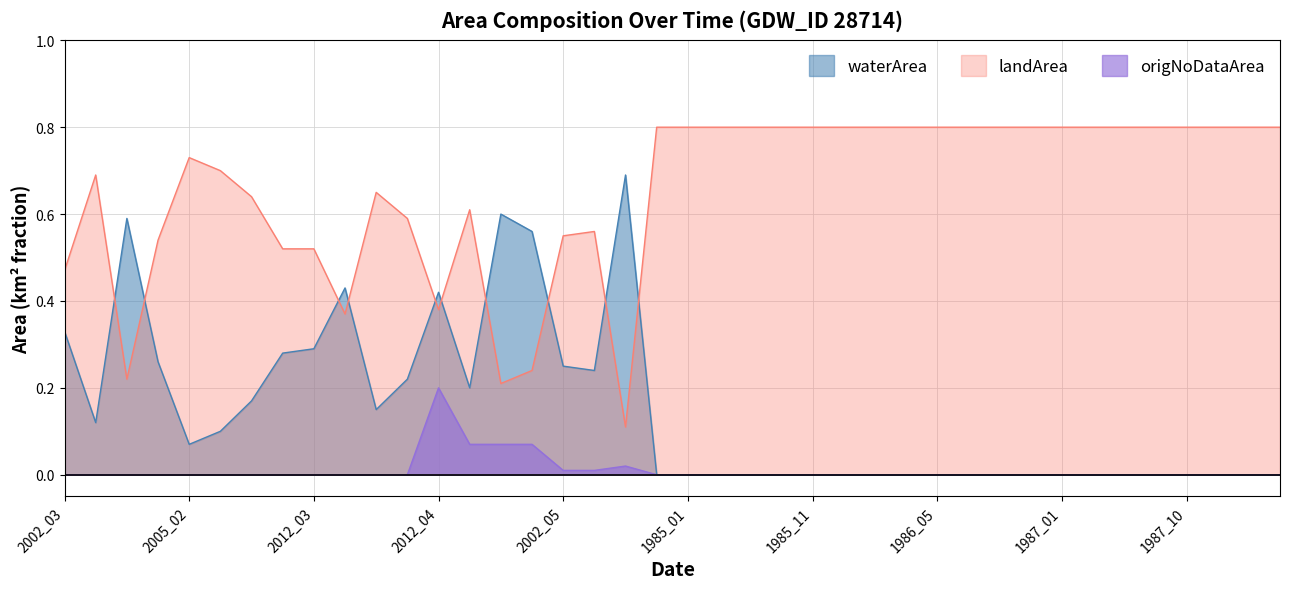

At which label does waterArea reach its minimum?

1984_12